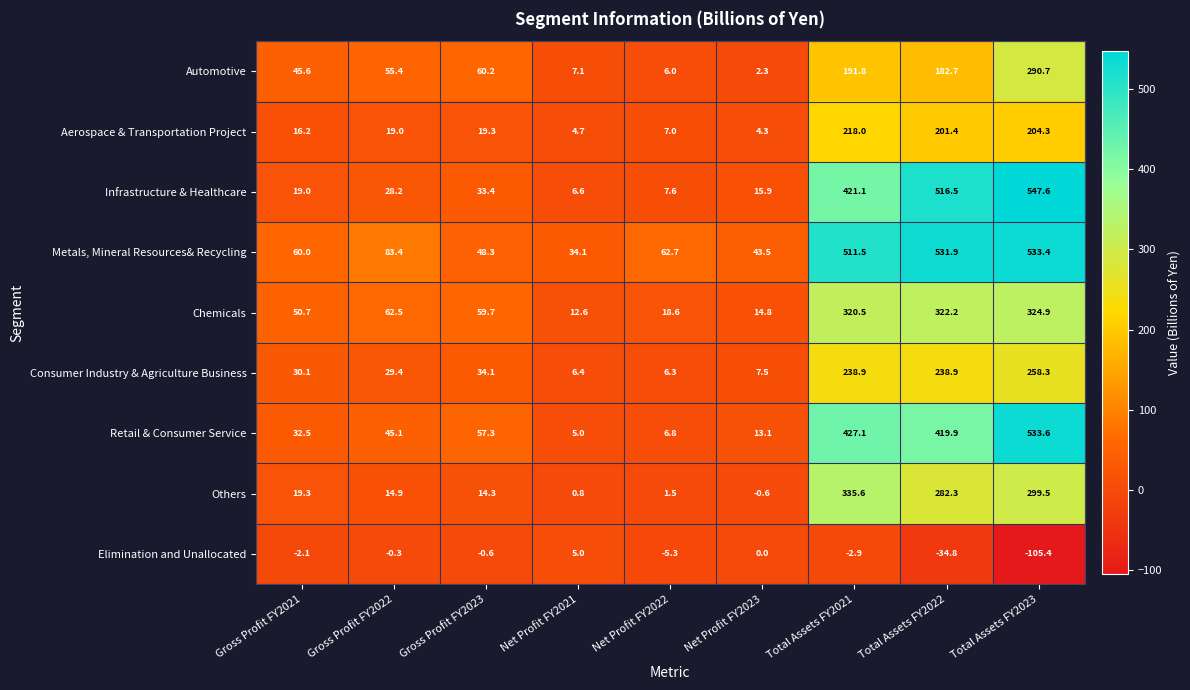

The value of Infrastructure & Healthcare at Gross Profit FY2021 is 6.8. True or false?

False